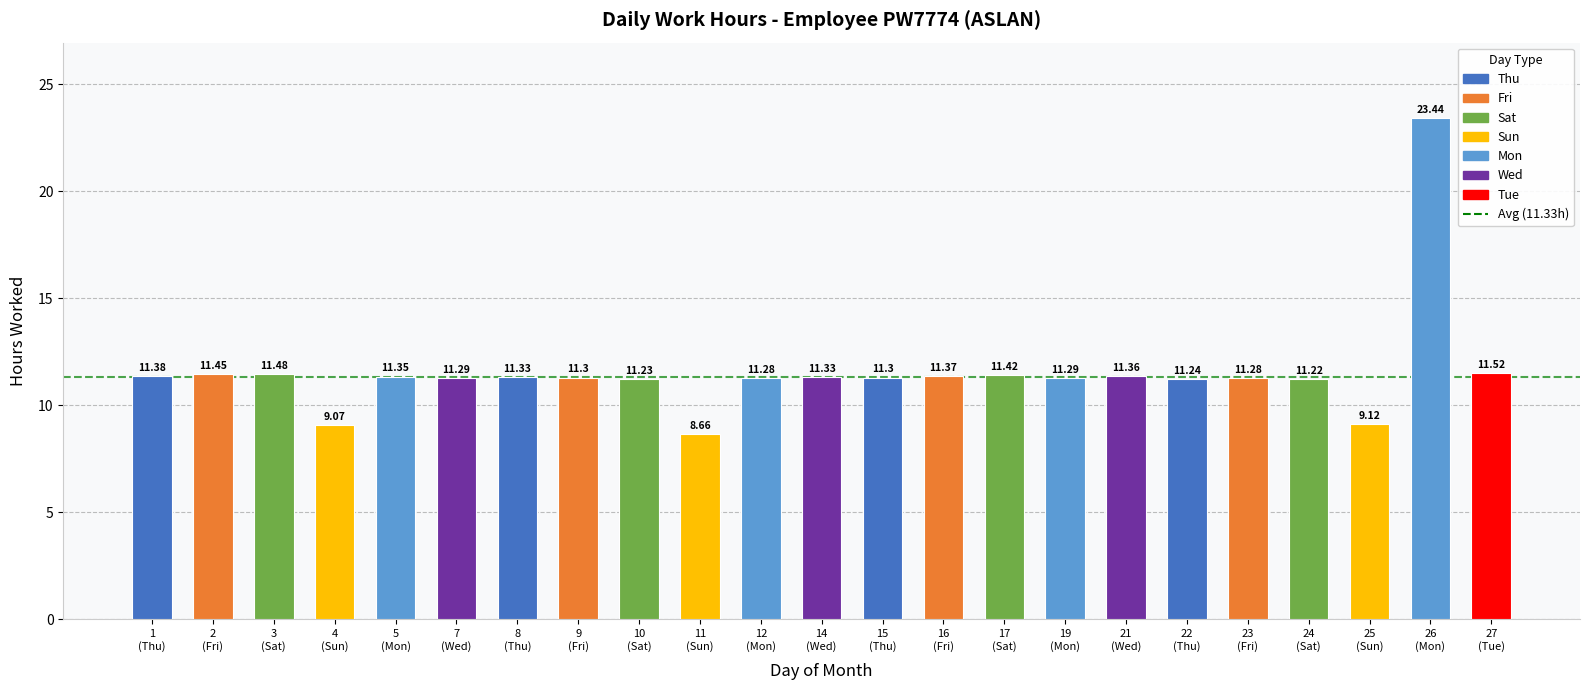

What is the difference between the second highest and minimum values?

2.9